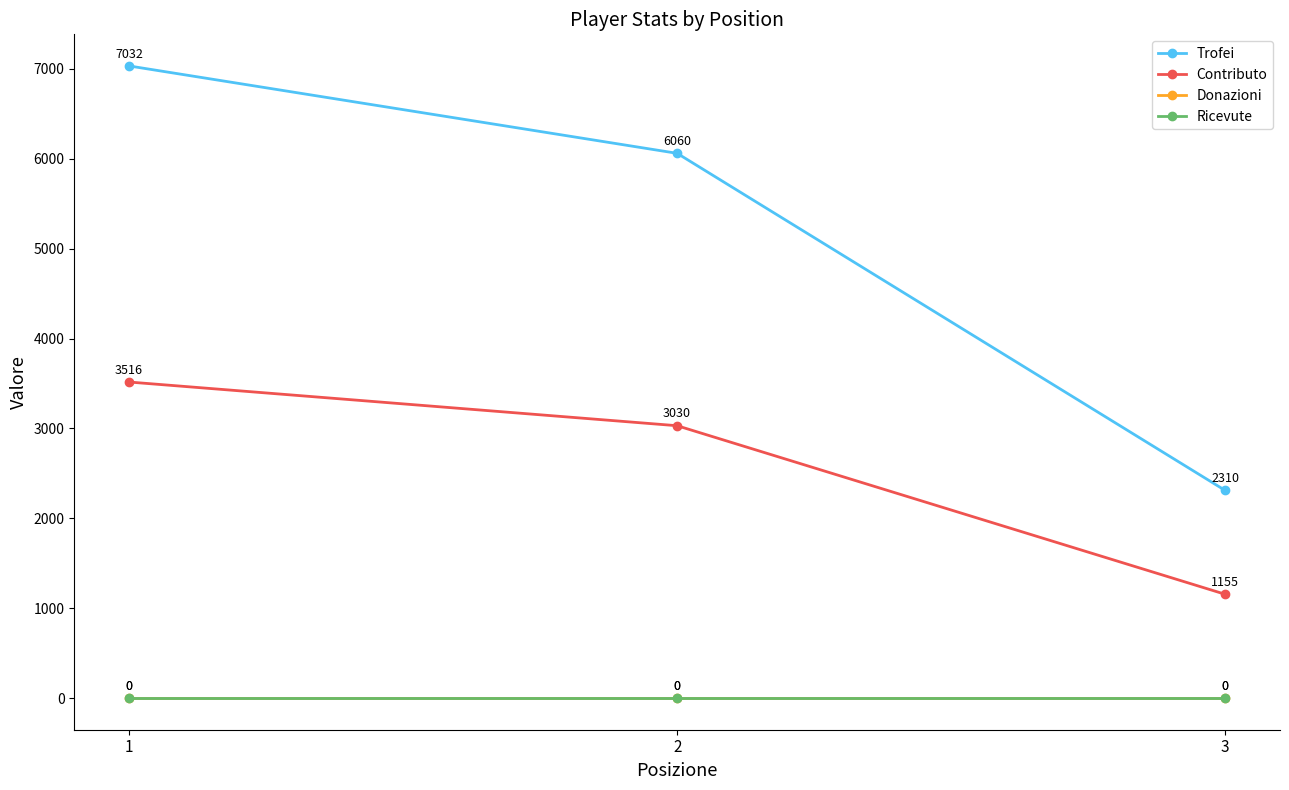

What is the spread (max minus min) of values at 3?

2310